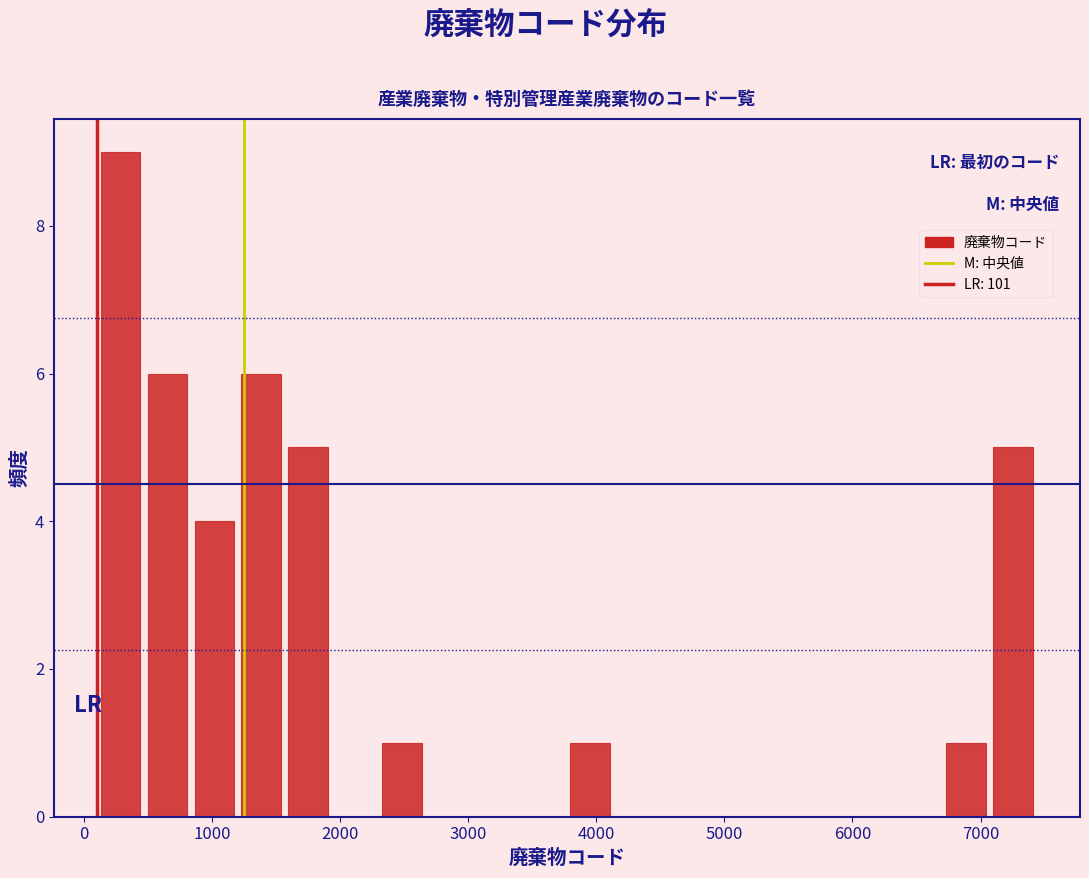

Read against the x-axis, roughly where is the centre of the tallest bar?

300